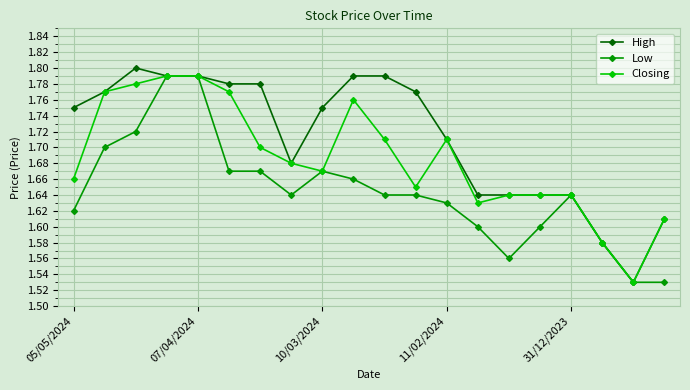

How many Low values are between 1 and 2?

20